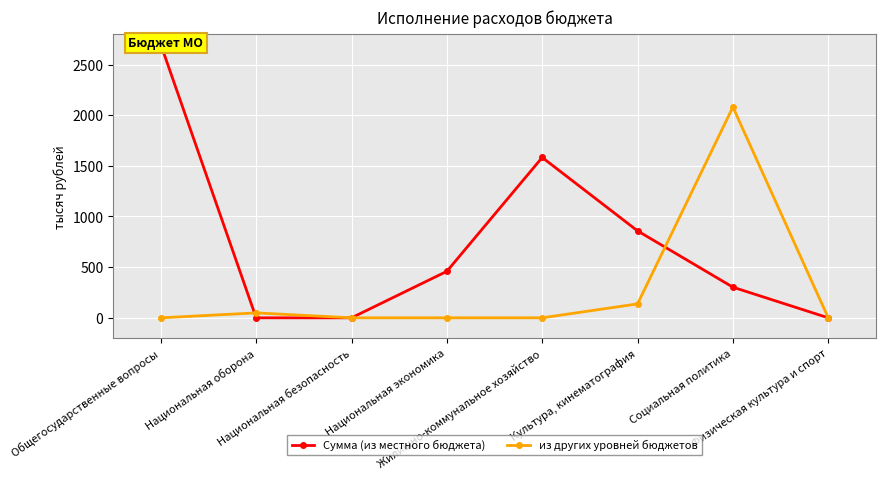

At which category is the sum across all series the highest?

Общегосударственные вопросы